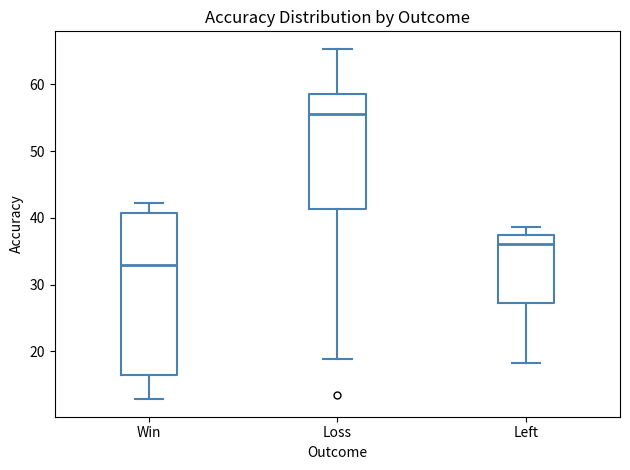

Reading left to right, read every box against the y-axis: the position of its median line, the range the box covers, and the ends of its whiskers. The values are not printed on the chart, so give them approximately, as read against the axis.

Win: median 33, box 16 to 41, whiskers 13 to 42
Loss: median 56, box 41 to 58, whiskers 19 to 65
Left: median 36, box 27 to 37, whiskers 18 to 39